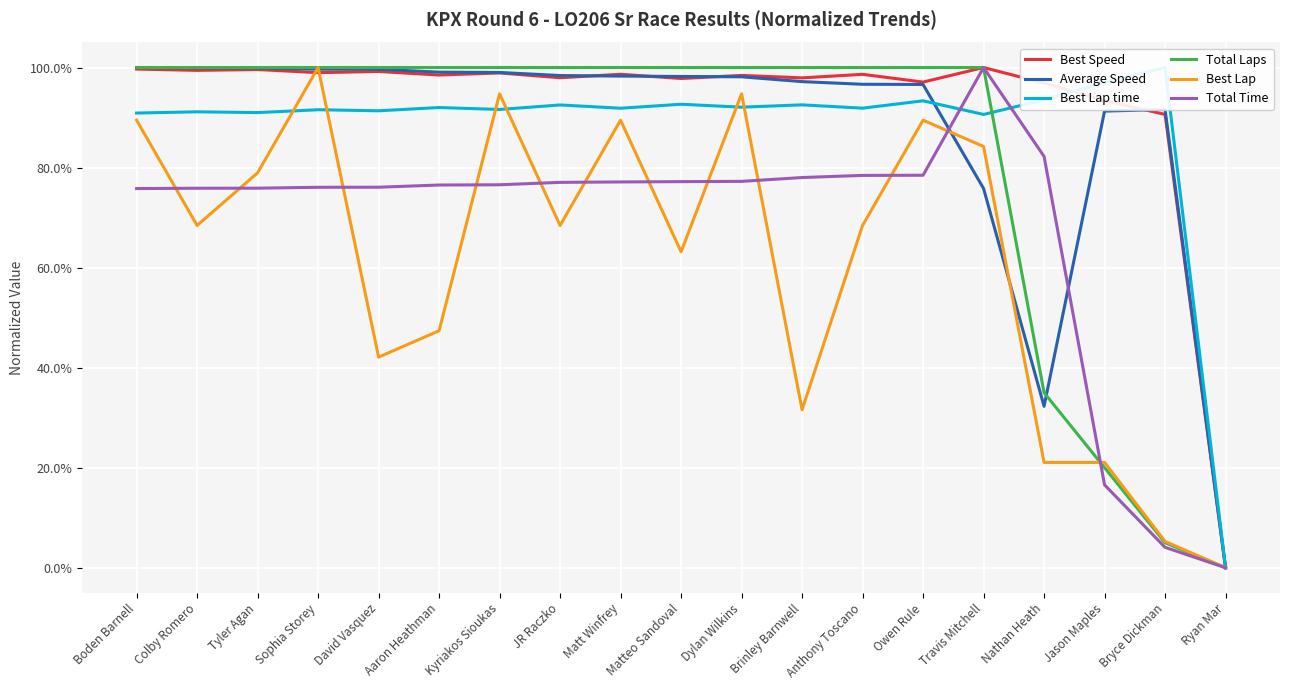

At which label does Average Speed reach its peak?

Boden Barnell